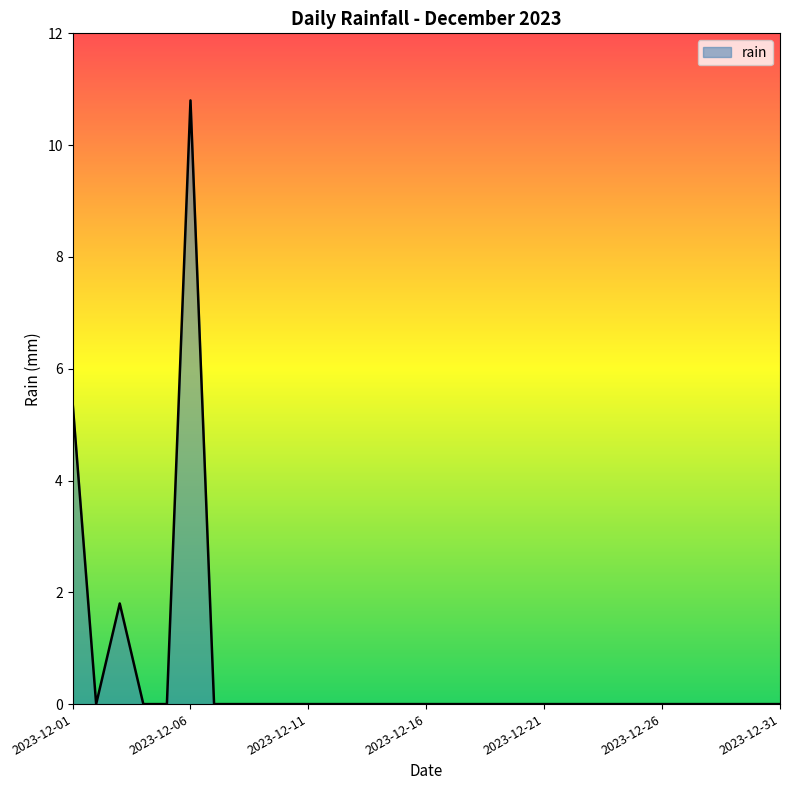

What is the maximum value shown in the chart?

10.8